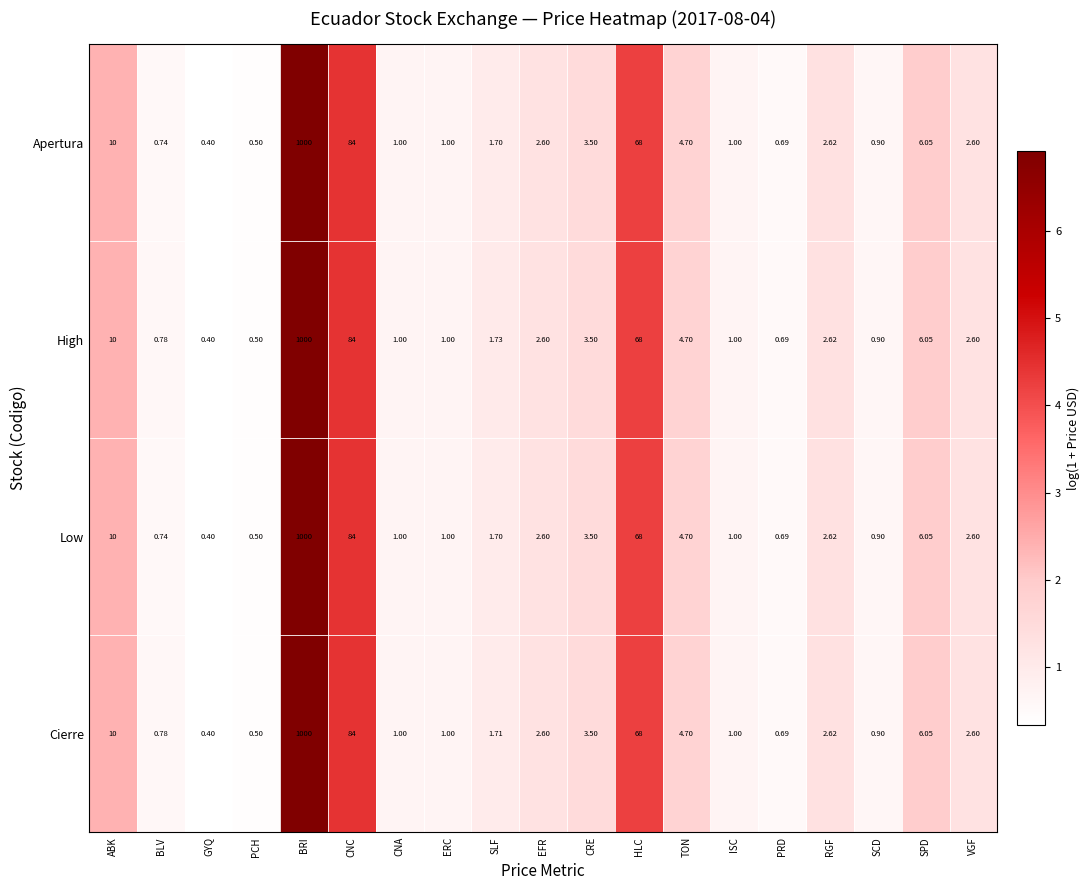

Between SLF and ISC, which series saw the biggest shift?

High